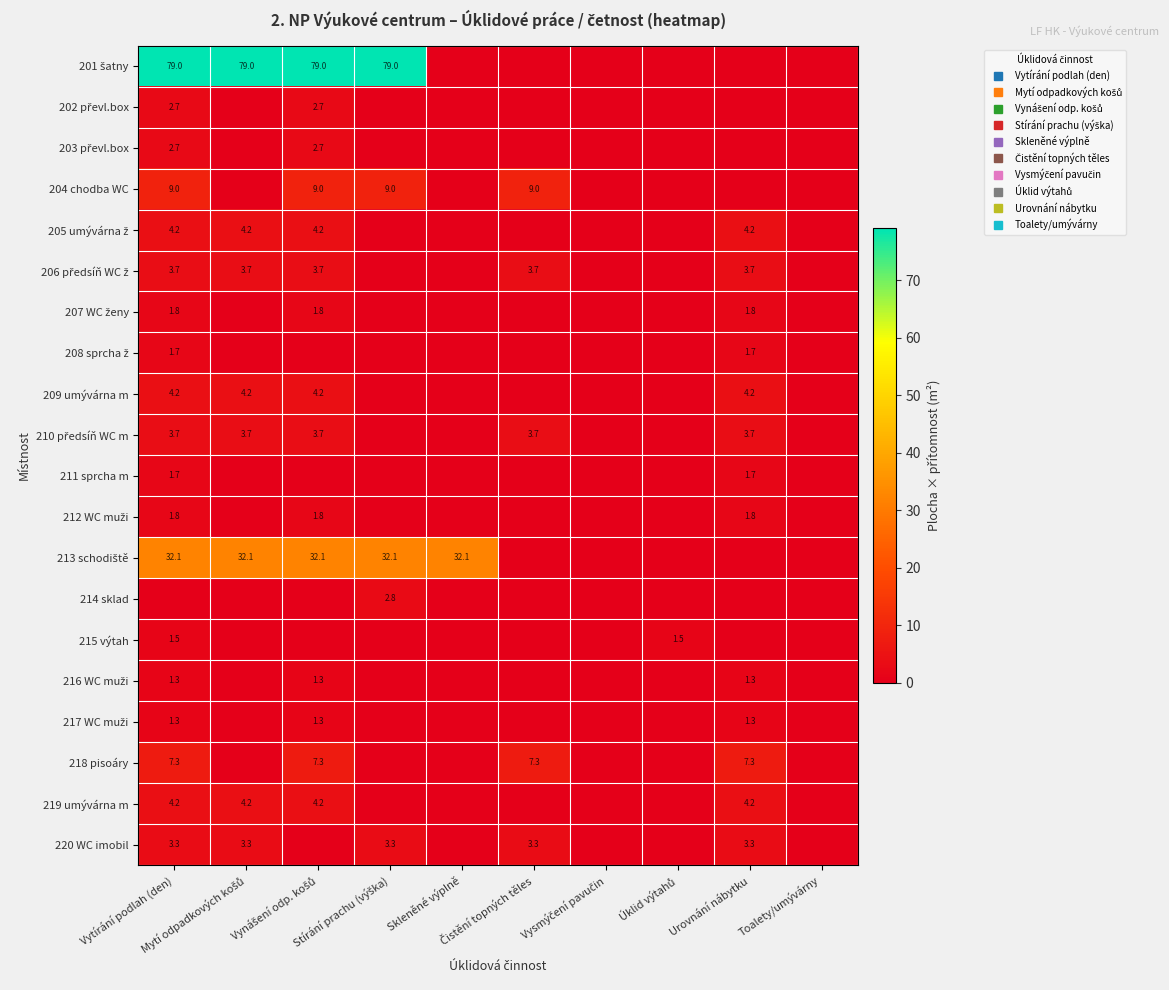

What is the difference between the second highest and minimum values in the 210 předsíň WC m series?

3.7